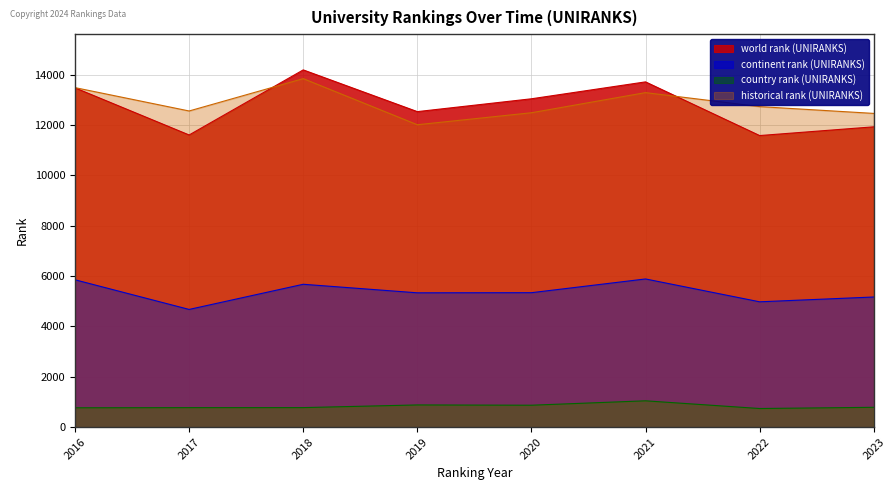

In country rank (UNIRANKS), how many points are higher than both neighbors (excluding endpoints)?

2